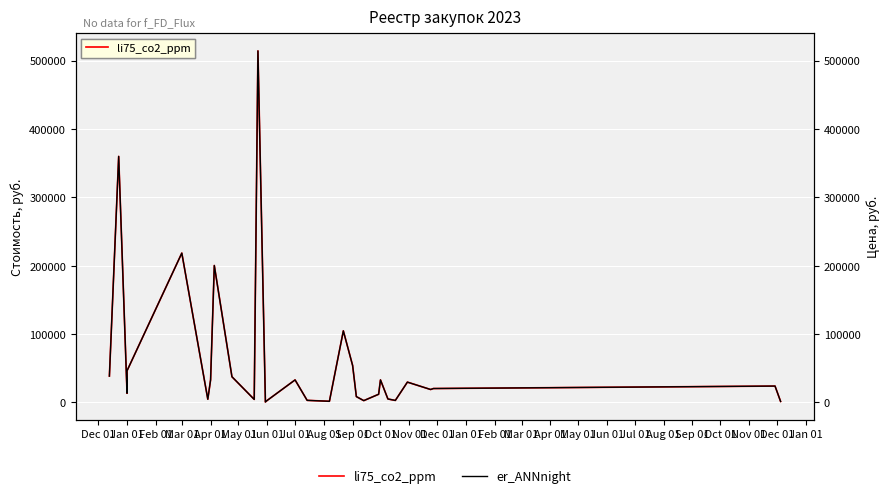

The li75_co2_ppm series shows 42055.6 at 28. True or false?

False